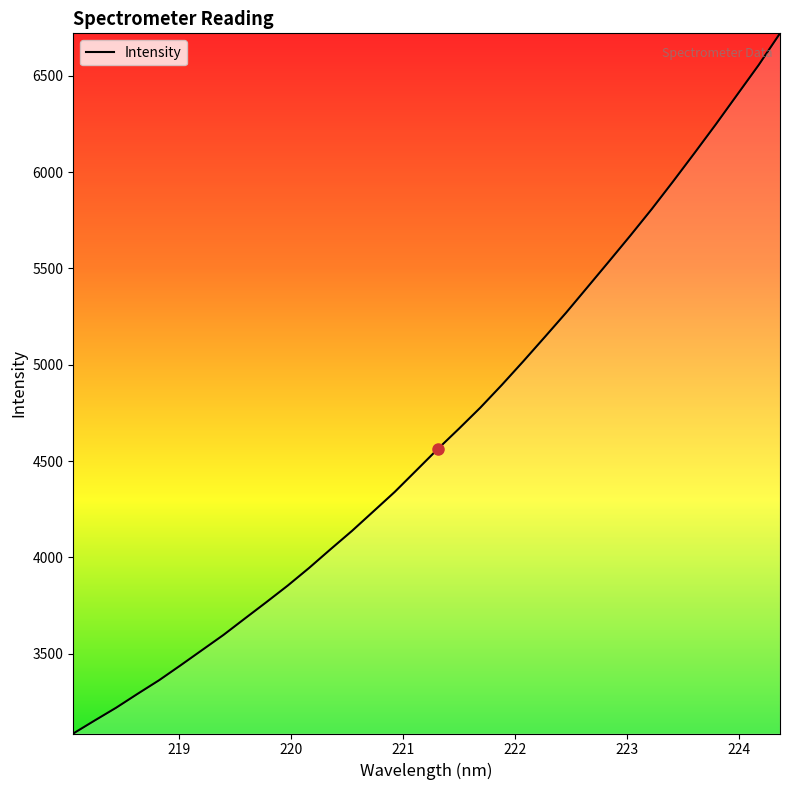

What is the difference between the maximum and minimum values?

3635.6